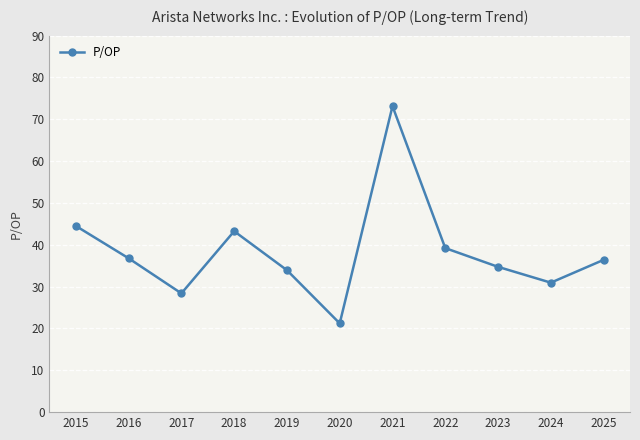

What is the value of the 6th point from the left?

21.2